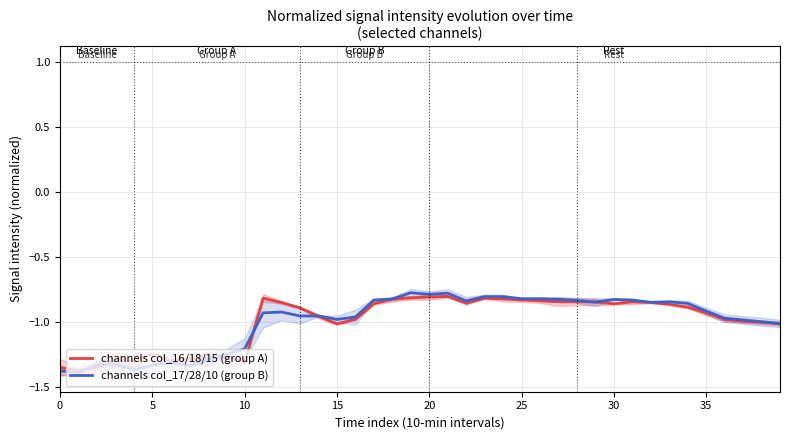

True or false: channels col_17/28/10 (group B) and channels col_16/18/15 (group A) cross at least once.

True